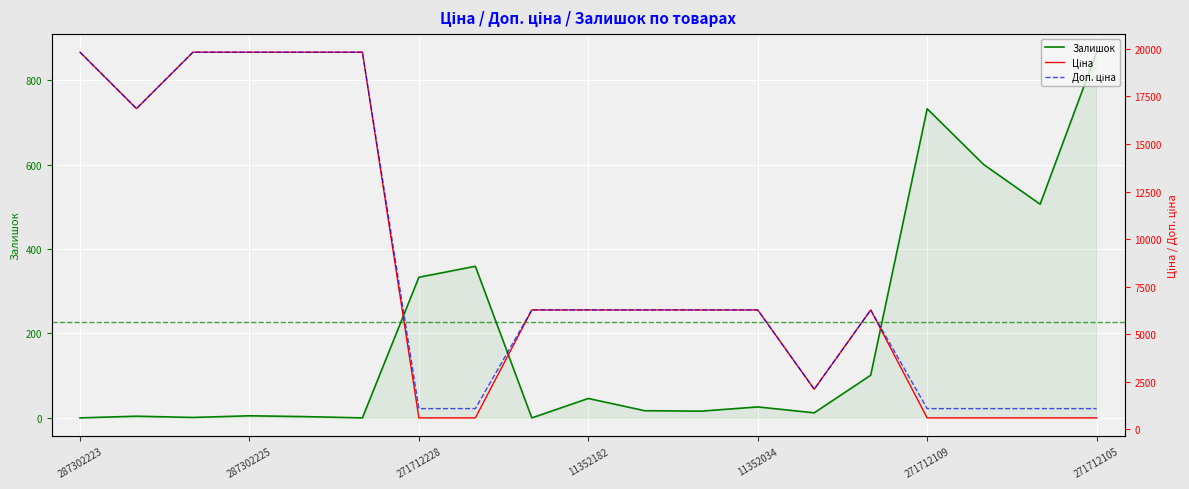

Which series has the widest spread of values?

Ціна